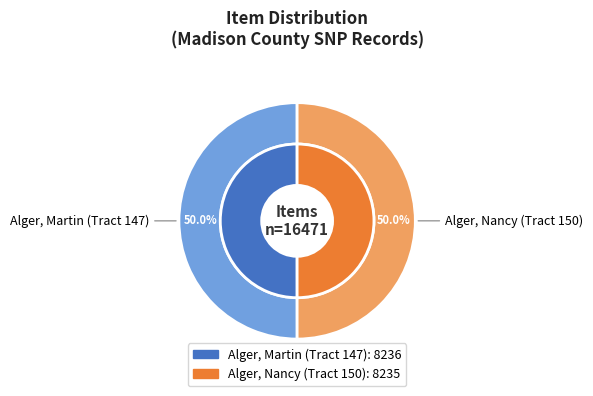

Is it true that Alger, Martin (Tract 147) is 64% of the pie?

False